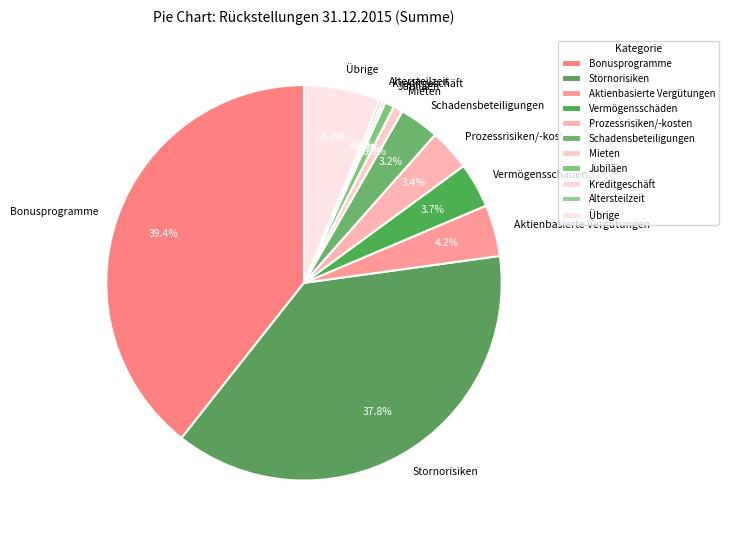

True or false: Bonusprogramme accounts for 34% of the total.

False